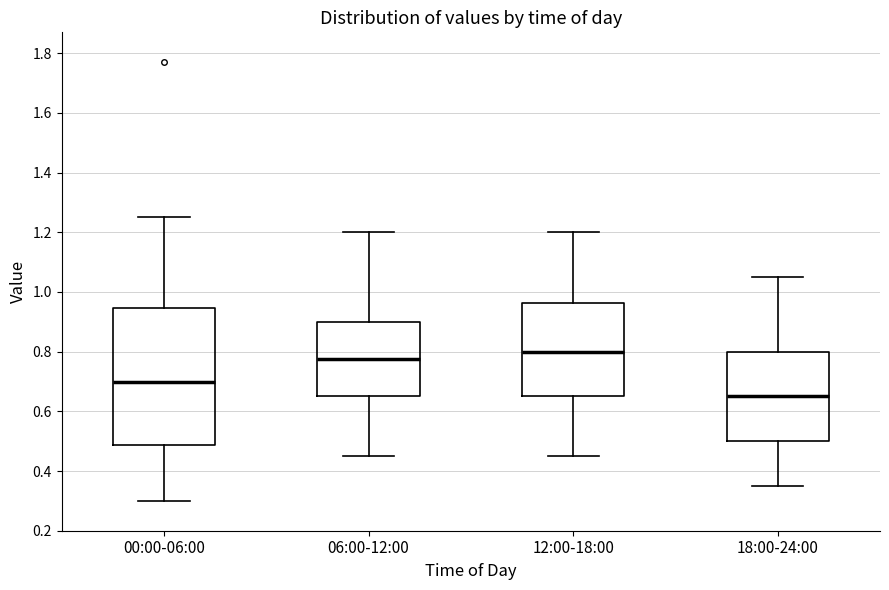

Reading left to right, read every box against the y-axis: the position of its median line, the range the box covers, and the ends of its whiskers. The values are not printed on the chart, so give them approximately, as read against the axis.

00:00-06:00: median 0.70, box 0.48 to 0.94, whiskers 0.30 to 1.26
06:00-12:00: median 0.78, box 0.66 to 0.90, whiskers 0.46 to 1.20
12:00-18:00: median 0.80, box 0.66 to 0.96, whiskers 0.46 to 1.20
18:00-24:00: median 0.66, box 0.50 to 0.80, whiskers 0.36 to 1.06